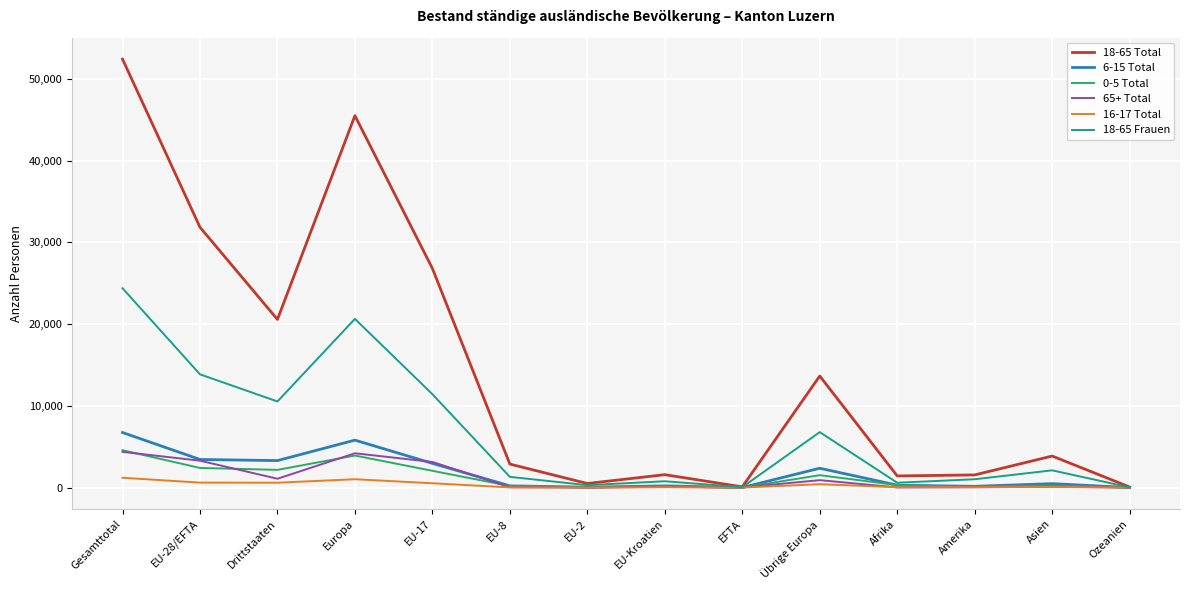

Does the chart have visible grid lines?

Yes